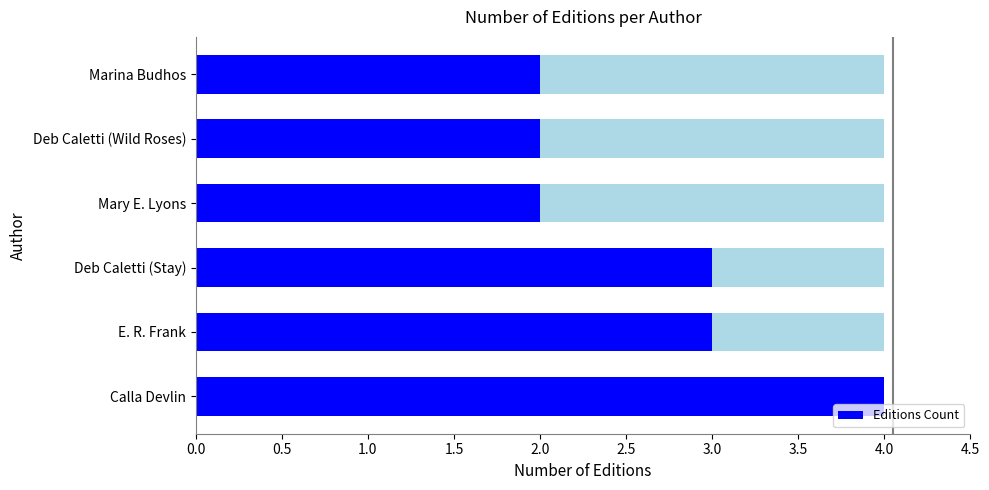

True or false: the data shows 3 at Marina Budhos.

False